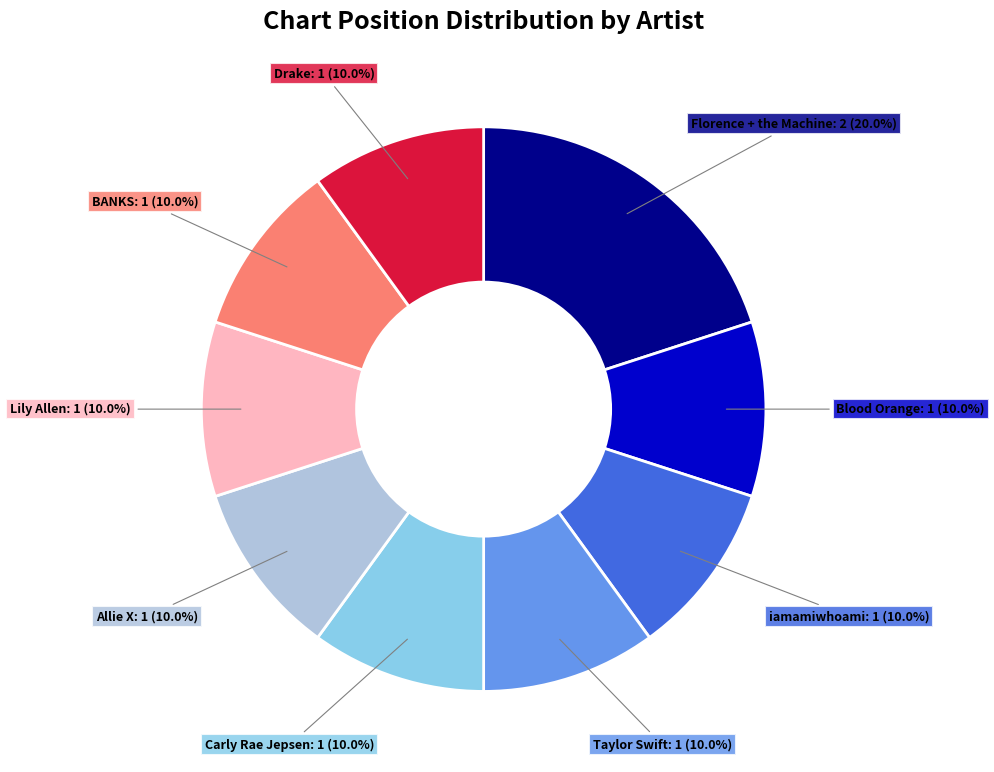

What is the largest slice in the pie chart?

Florence + the Machine